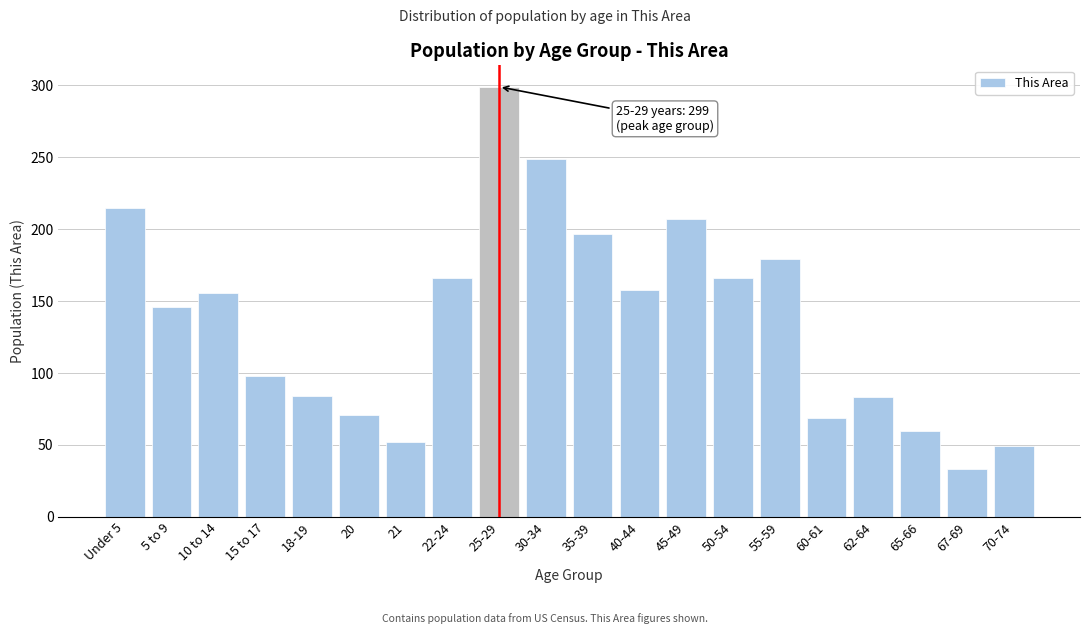

What is the difference between the maximum and minimum values?

266